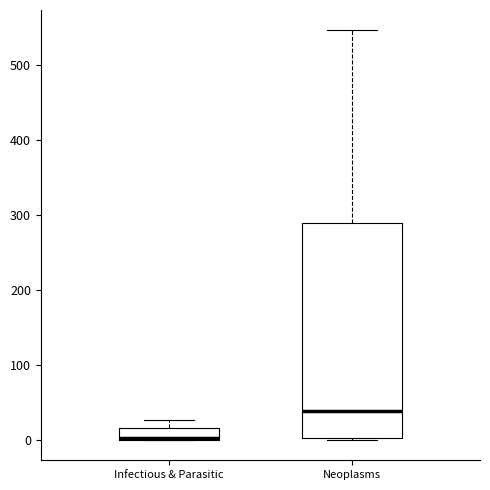

Which box is the tallest, from its lower edge to its upper edge?

Neoplasms